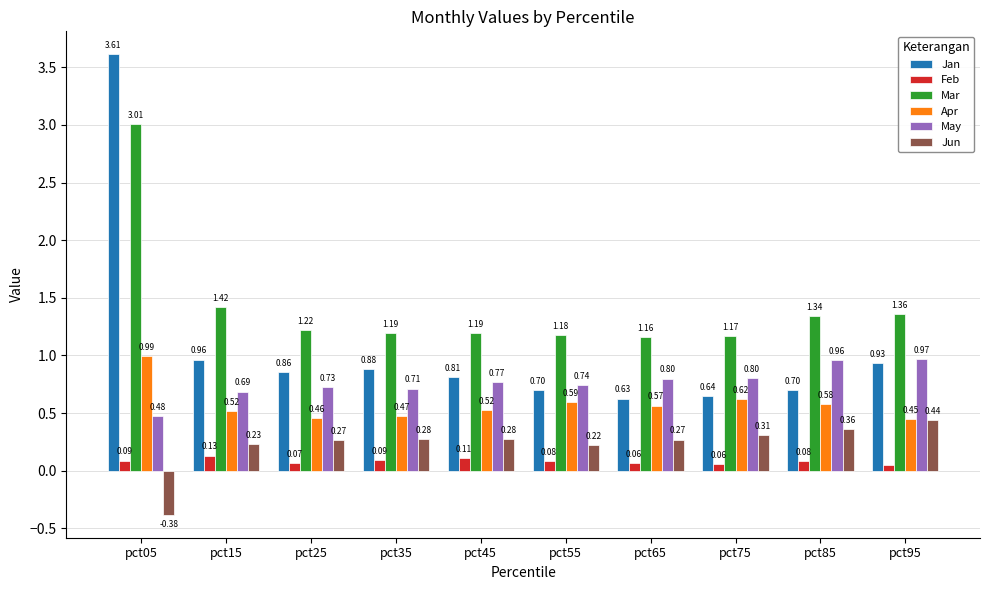

The value of May at pct65 is 1.1. True or false?

False